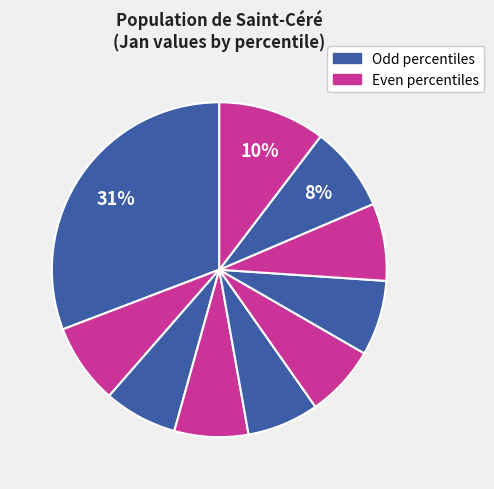

How many segments does this pie chart have?

10